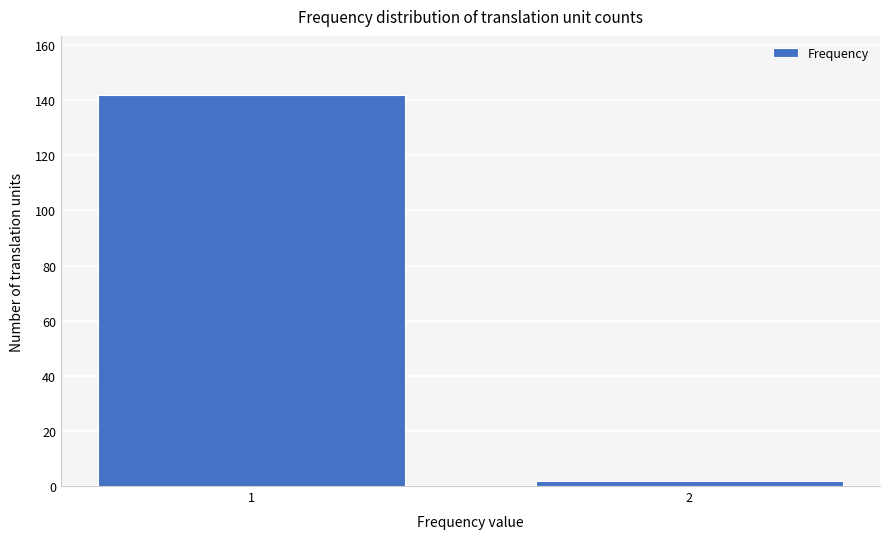

Reading left to right, transcribe all the data shown in this chart.

1=142	2=2